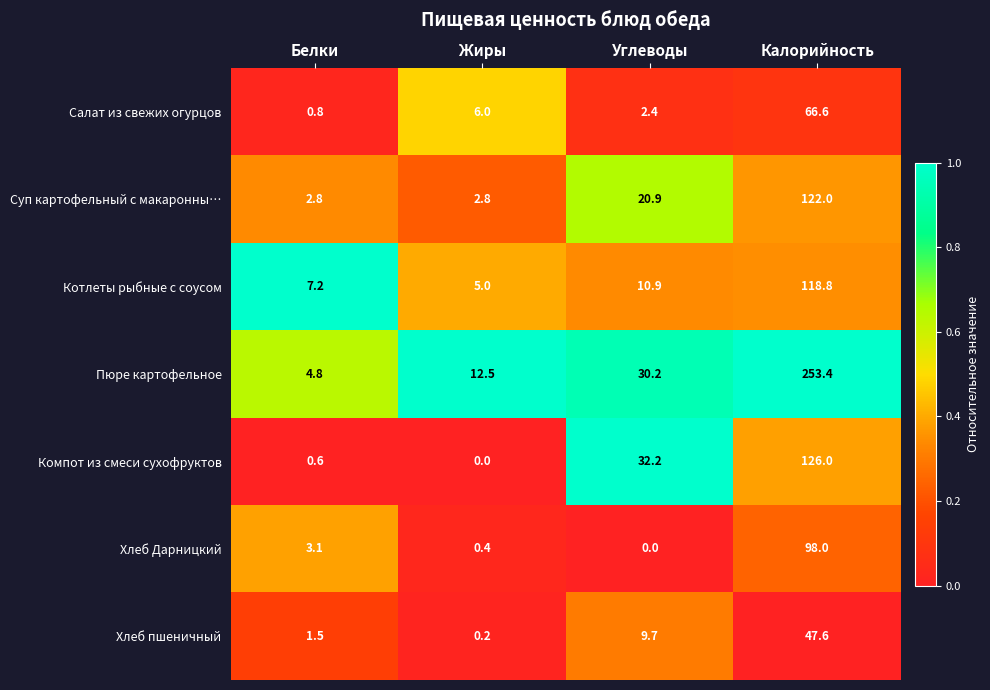

What is the sum of all Суп картофельный с макаронны… values?

148.5